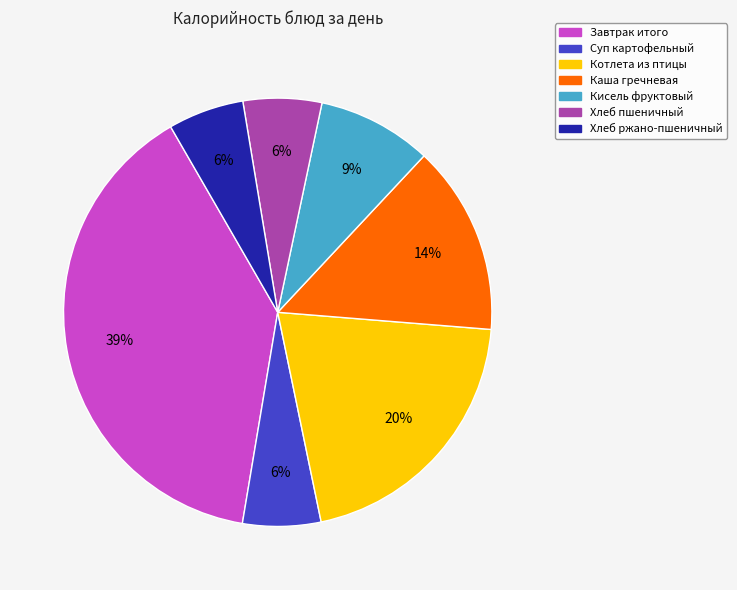

To the nearest percent, what percentage of the pie is Каша гречневая?

14%